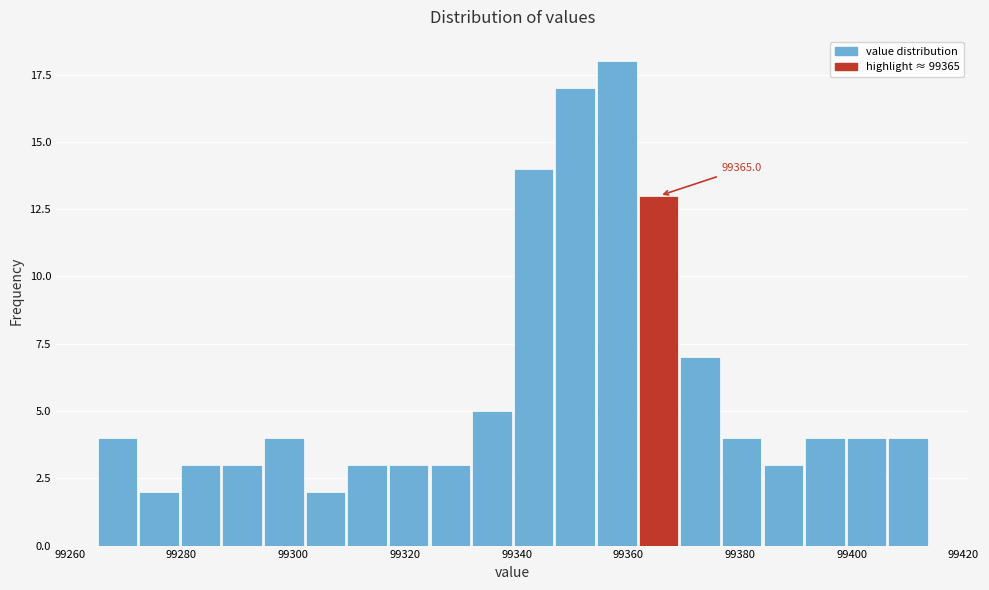

Around what value on the x-axis is the tallest bar? Give the approximate position of its centre, as read against the axis.

99358